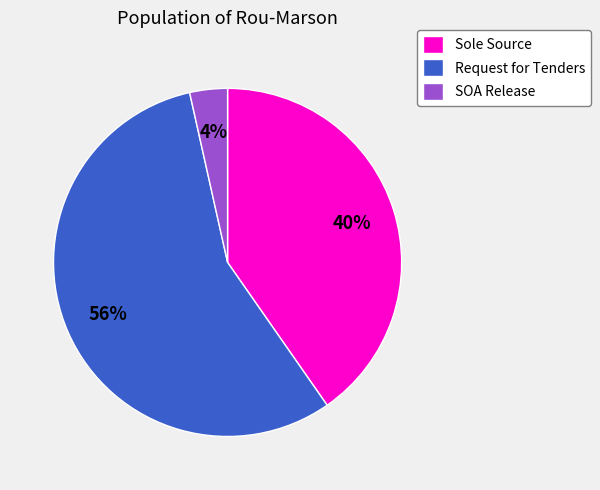

Rank the categories by value from highest to lowest.

Request for Tenders, Sole Source, SOA Release